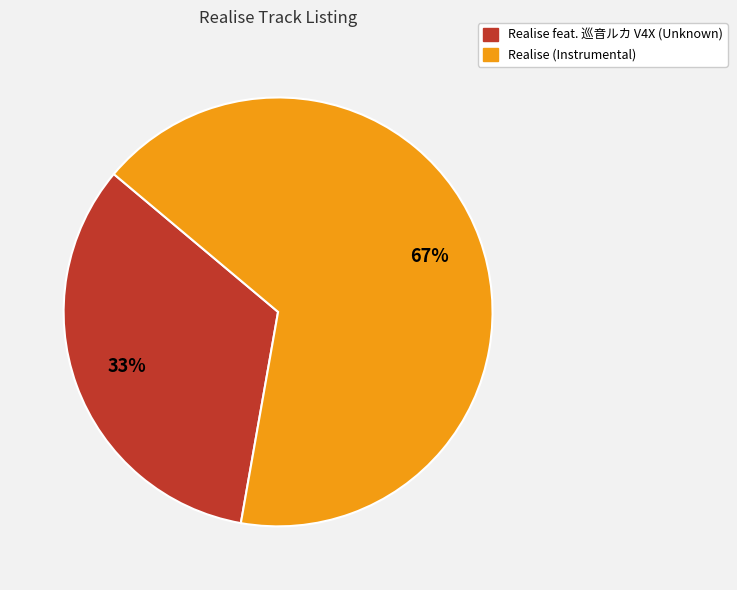

What is the ratio of the value at Realise (Instrumental) to the value at Realise feat. 巡音ルカ V4X (Unknown)?

2.0